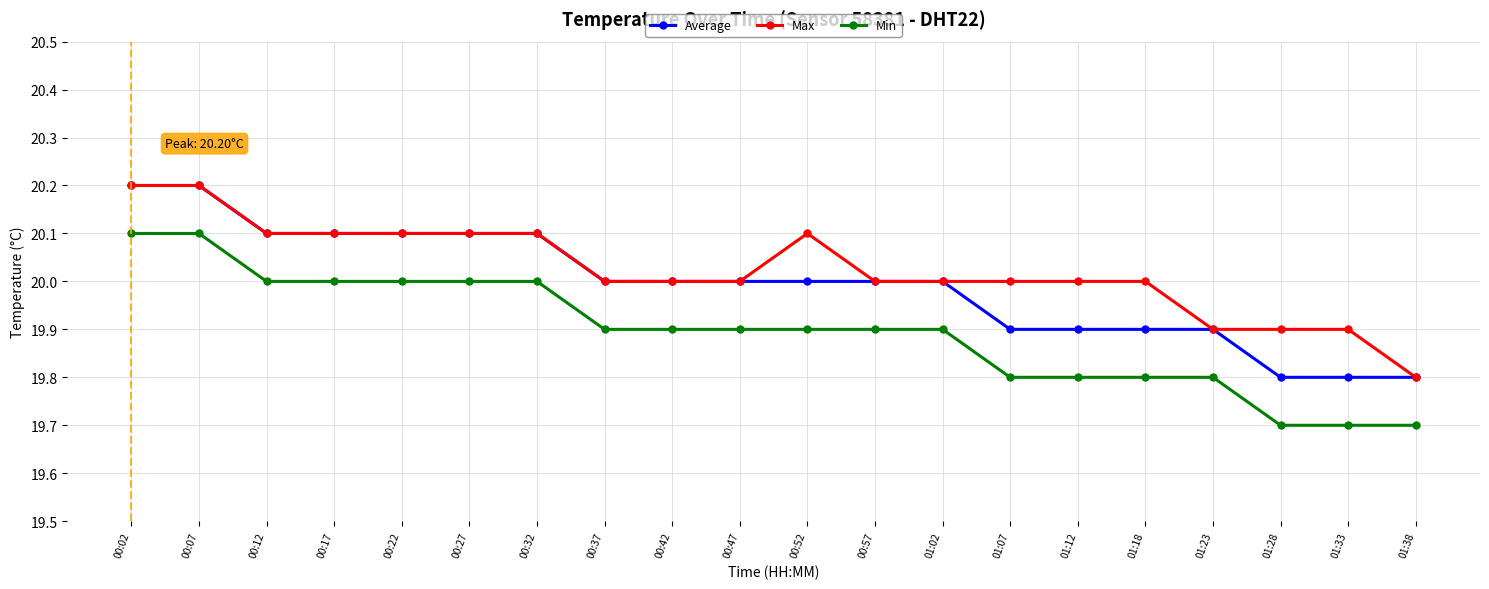

What is the maximum value shown in the chart?

20.2